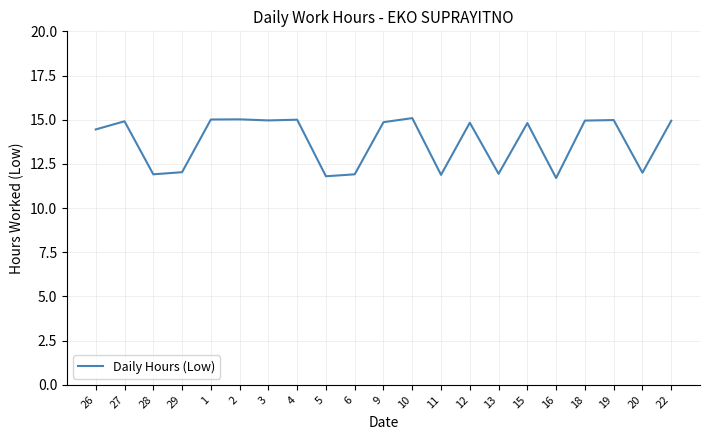

The value at 20 is 12.0. True or false?

True